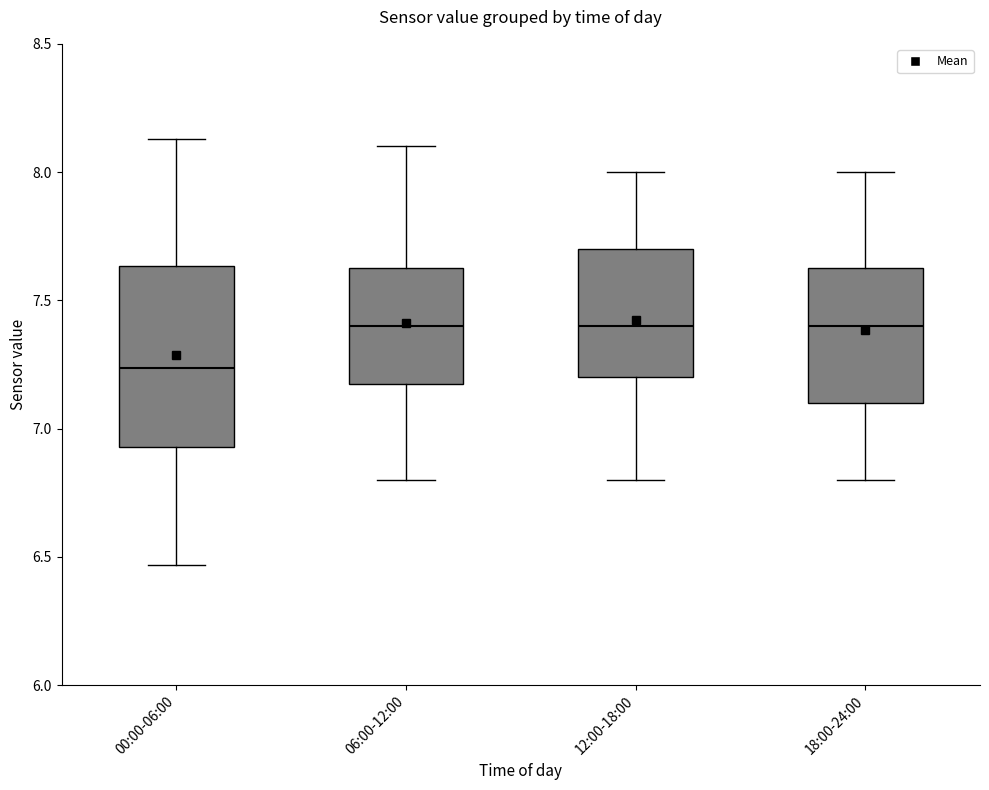

Reading left to right, transcribe this box plot: for each box, give where its median line is, the range the box spans, and where its two whiskers end, as read against the y-axis. The values are not printed on the chart, so give them approximately, as read against the axis.

00:00-06:00: median 7.25, box 6.95 to 7.65, whiskers 6.45 to 8.15
06:00-12:00: median 7.40, box 7.20 to 7.65, whiskers 6.80 to 8.10
12:00-18:00: median 7.40, box 7.20 to 7.70, whiskers 6.80 to 8.00
18:00-24:00: median 7.40, box 7.10 to 7.65, whiskers 6.80 to 8.00